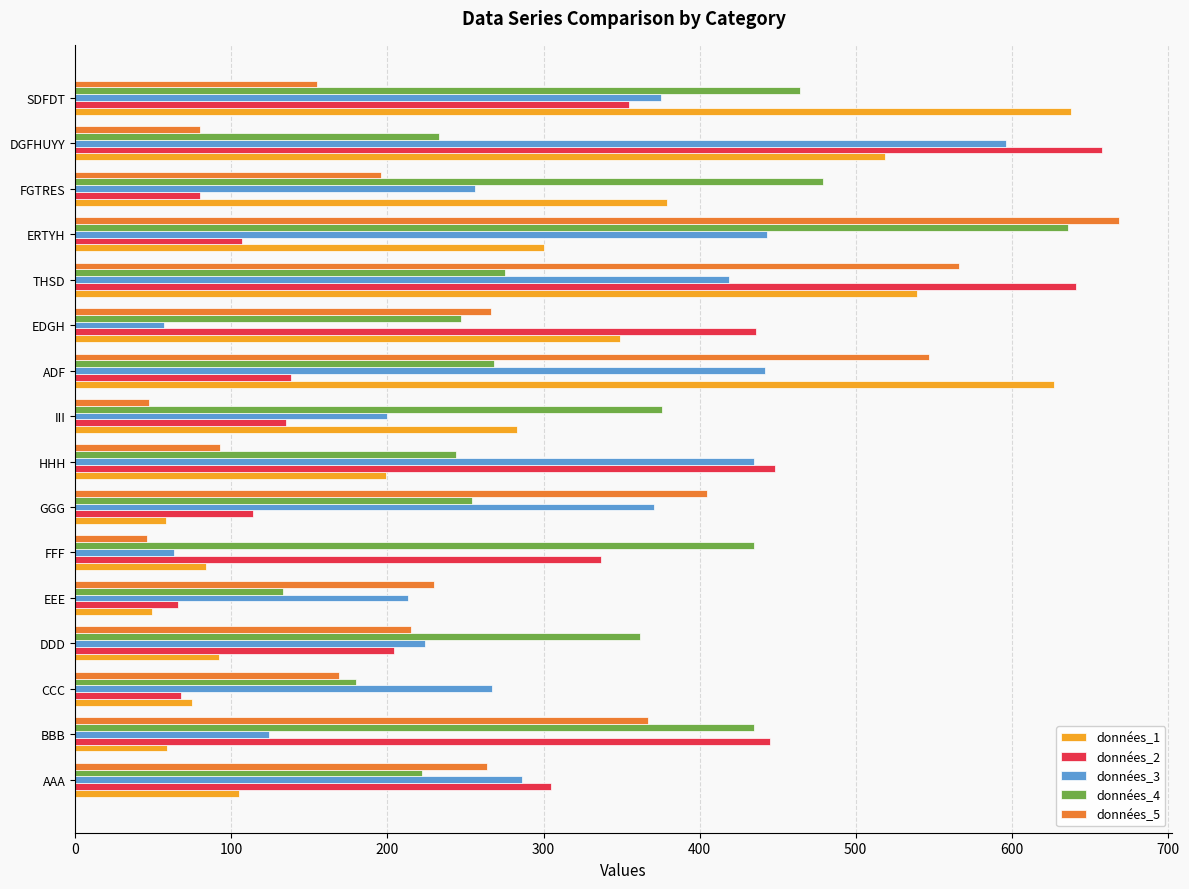

True or false: données_5 has a value of 547 at ADF.

True